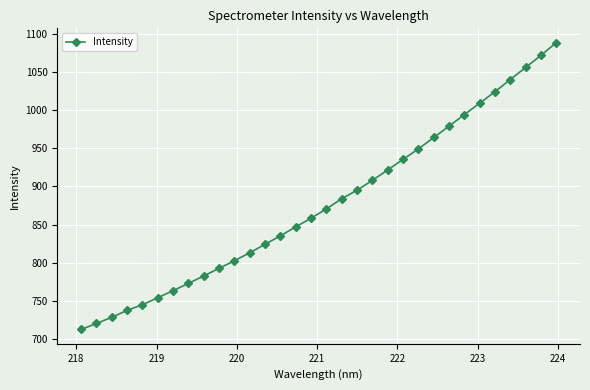

What is the smallest value displayed?

712.5